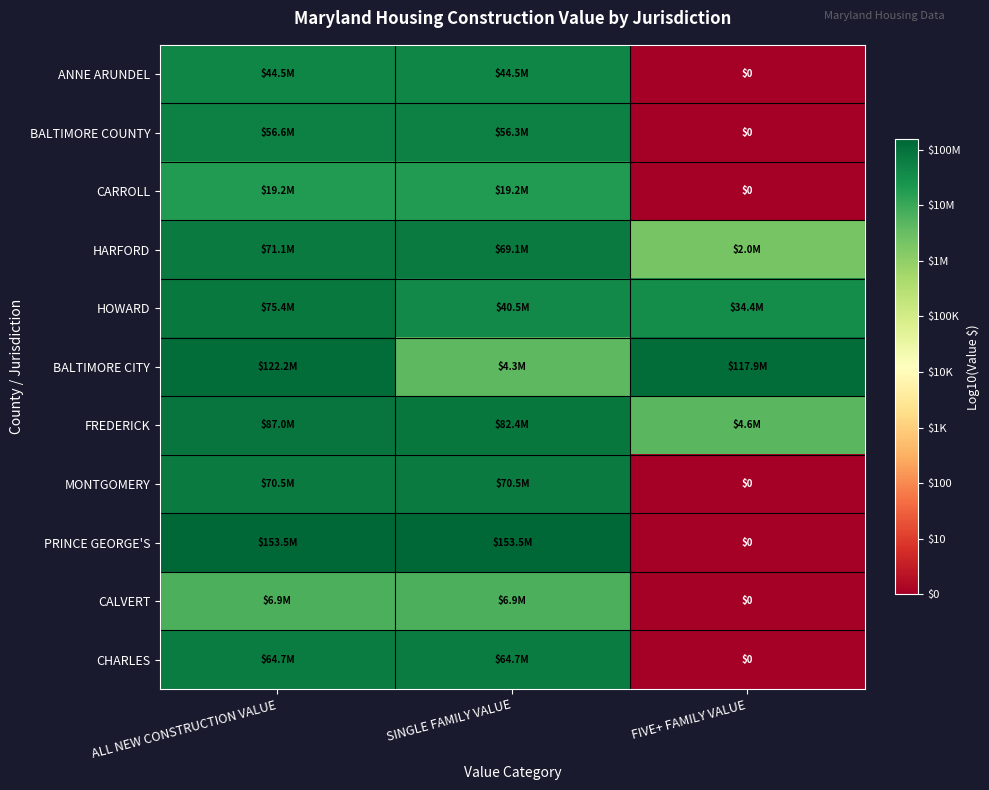

List the labels in order of CARROLL value, smallest first.

FIVE+ FAMILY VALUE, ALL NEW CONSTRUCTION VALUE, SINGLE FAMILY VALUE